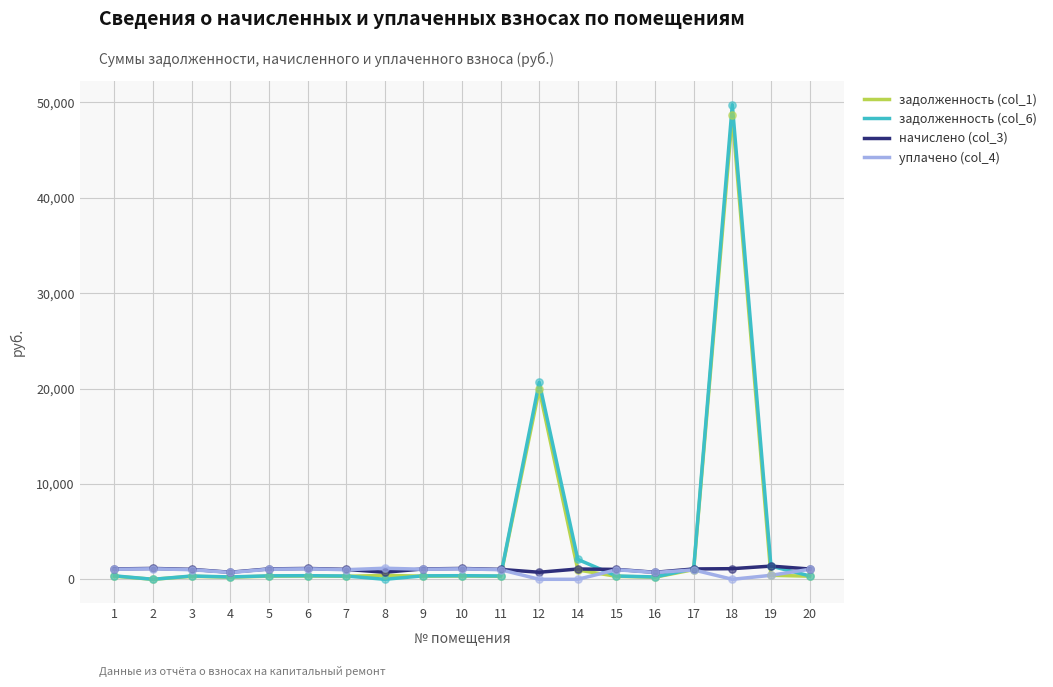

Which series has the largest range (max minus min)?

задолженность (col_6)